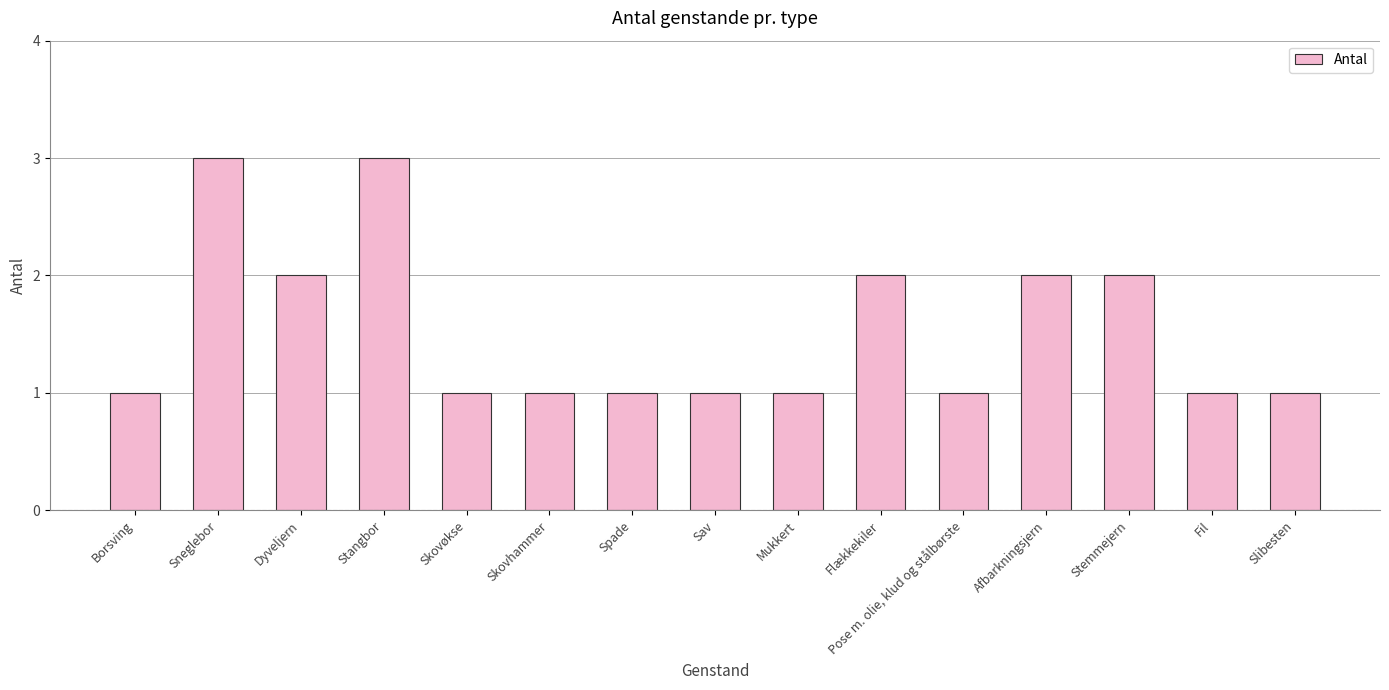

Are the bars grouped side by side (vs. stacked)?

No